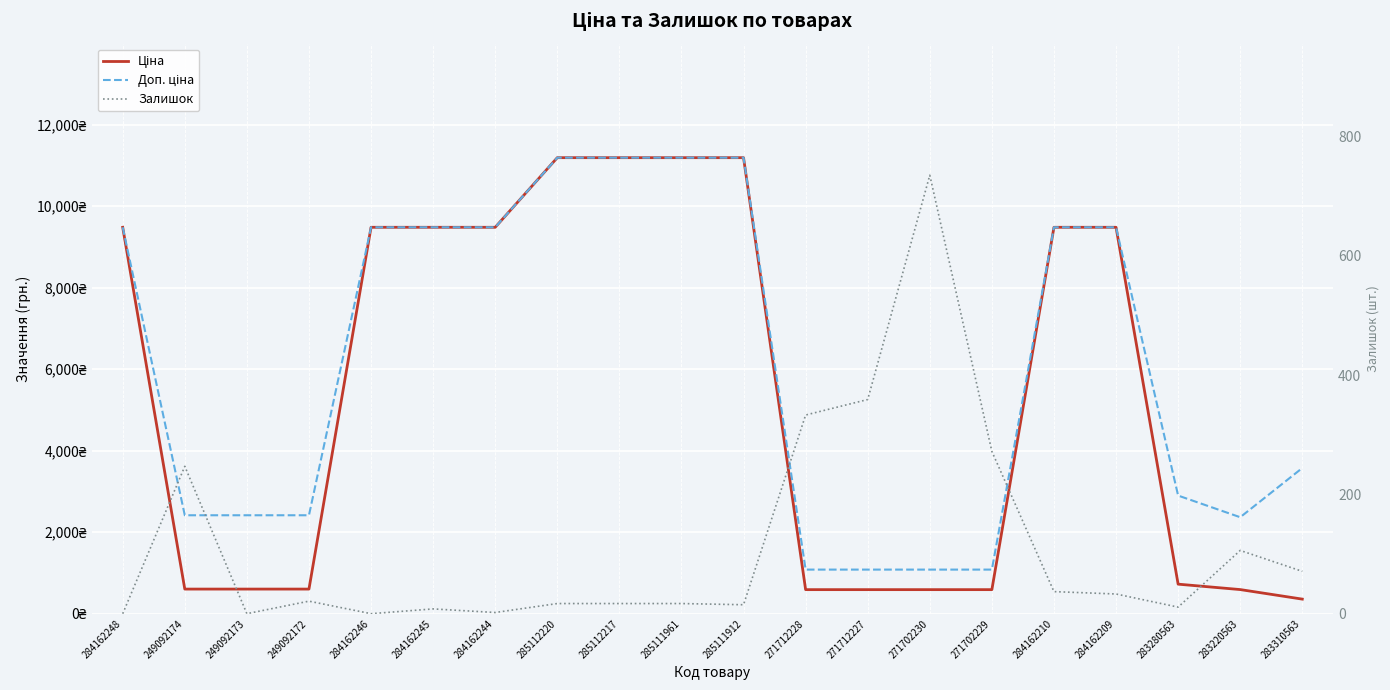

At which label does Залишок reach its peak?

271702230